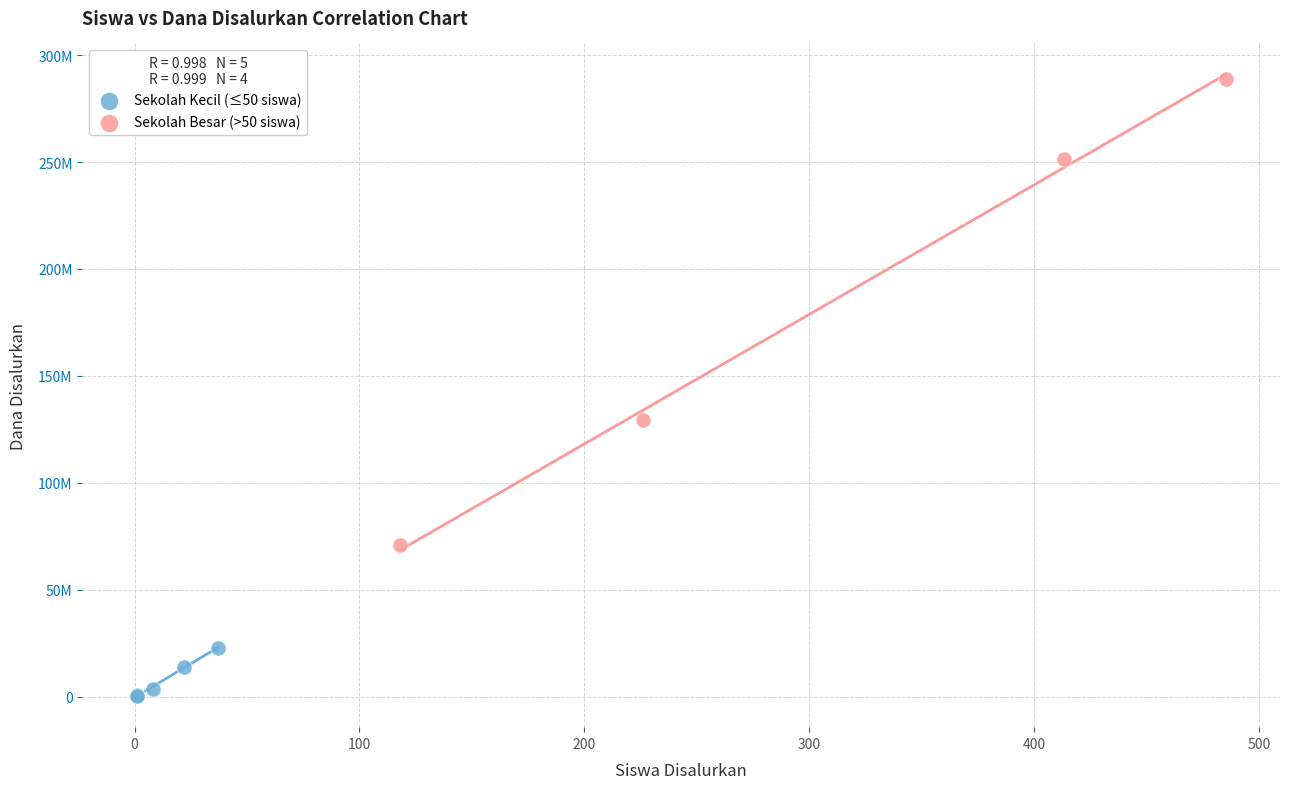

What are all the series names shown in the legend?

Sekolah Kecil (≤50 siswa), Sekolah Besar (>50 siswa)